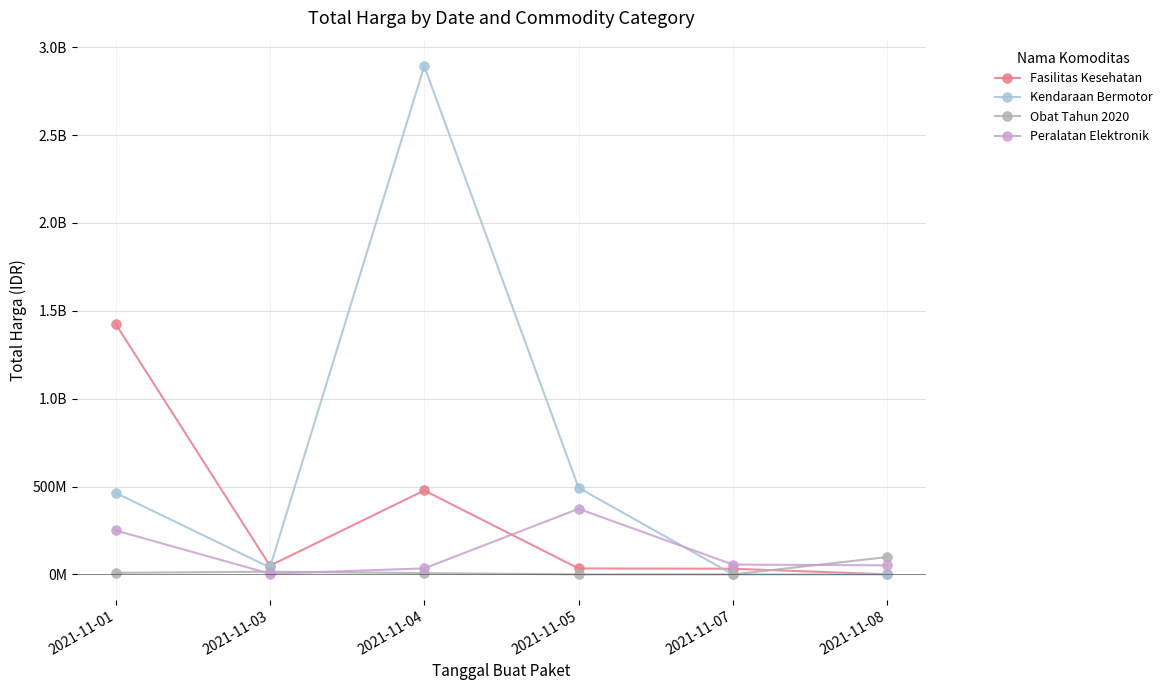

Which series ends up on top after the final intersection of Fasilitas Kesehatan and Kendaraan Bermotor?

Fasilitas Kesehatan